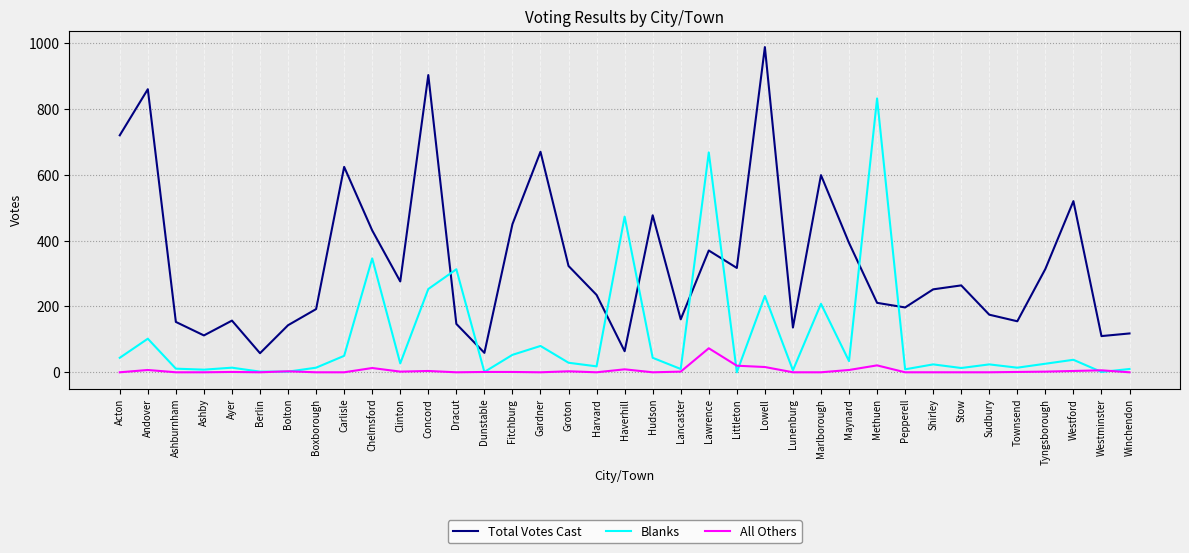

The value of Blanks at Carlisle is 50. True or false?

True